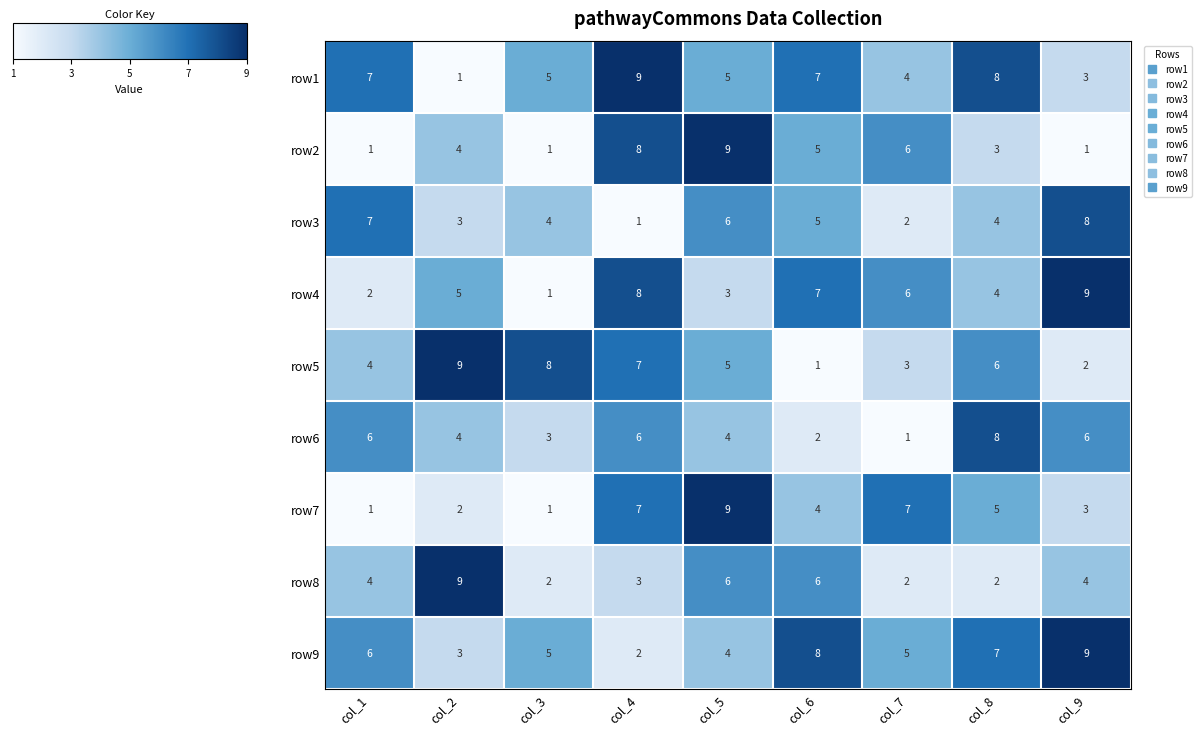

What is the smallest value displayed?

1